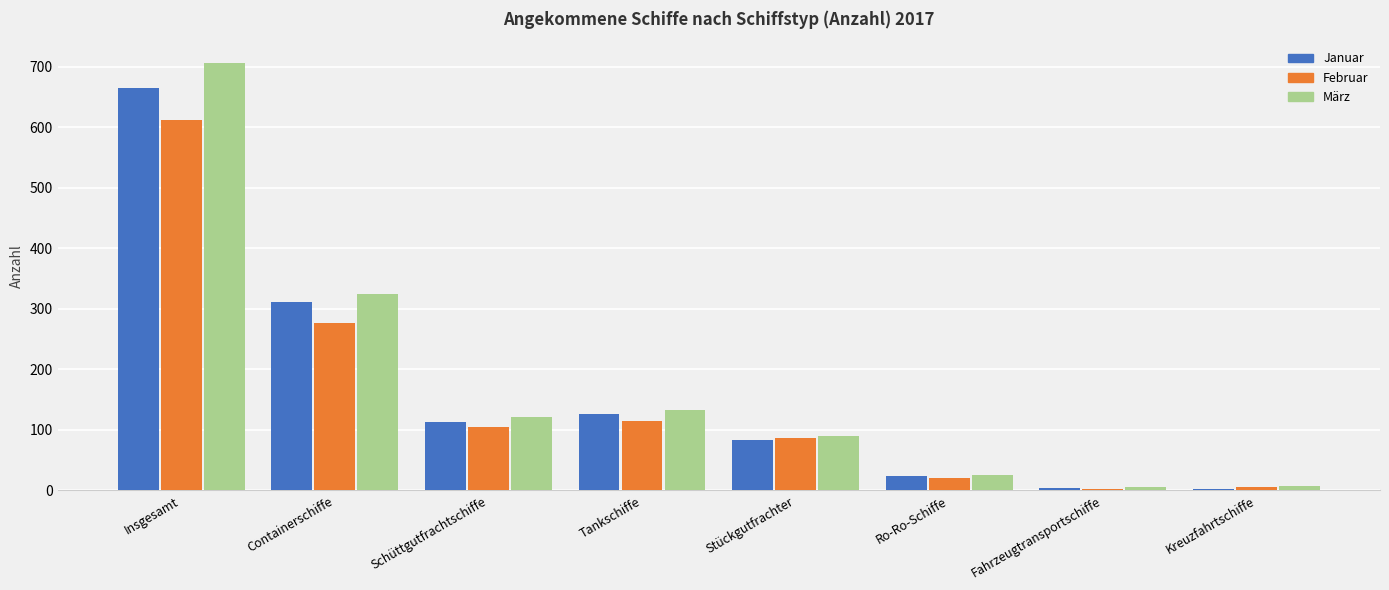

How many bars are there in each group?

3